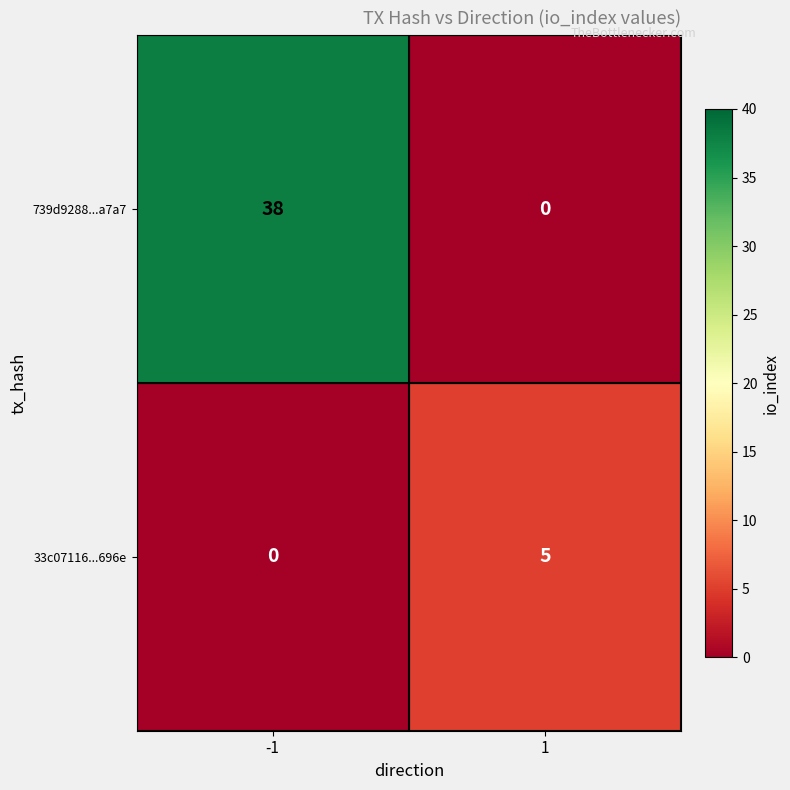

What is the greatest value displayed?

38